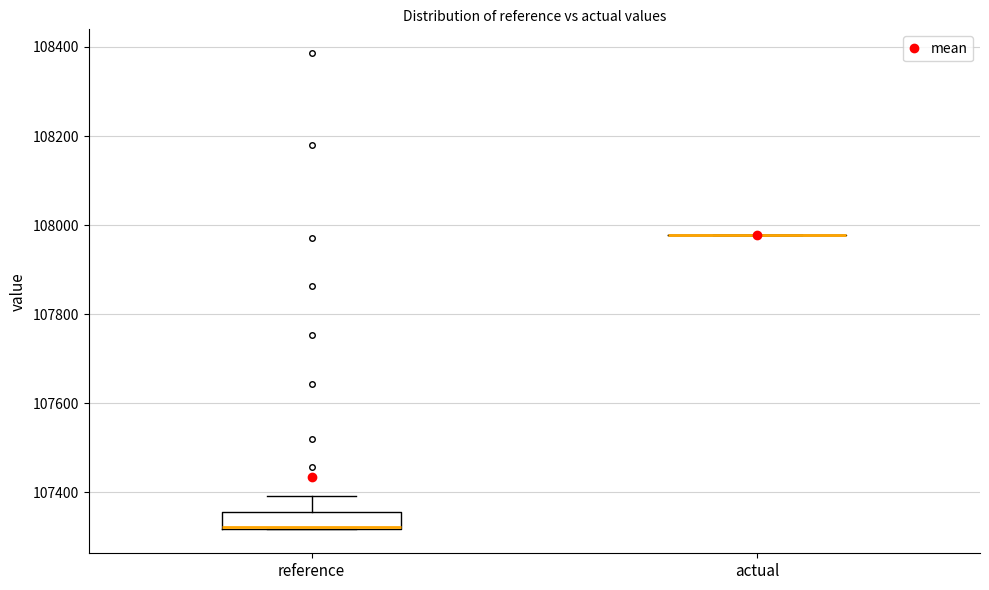

Comparing the boxes themselves (not the whiskers), which one is the tallest?

reference